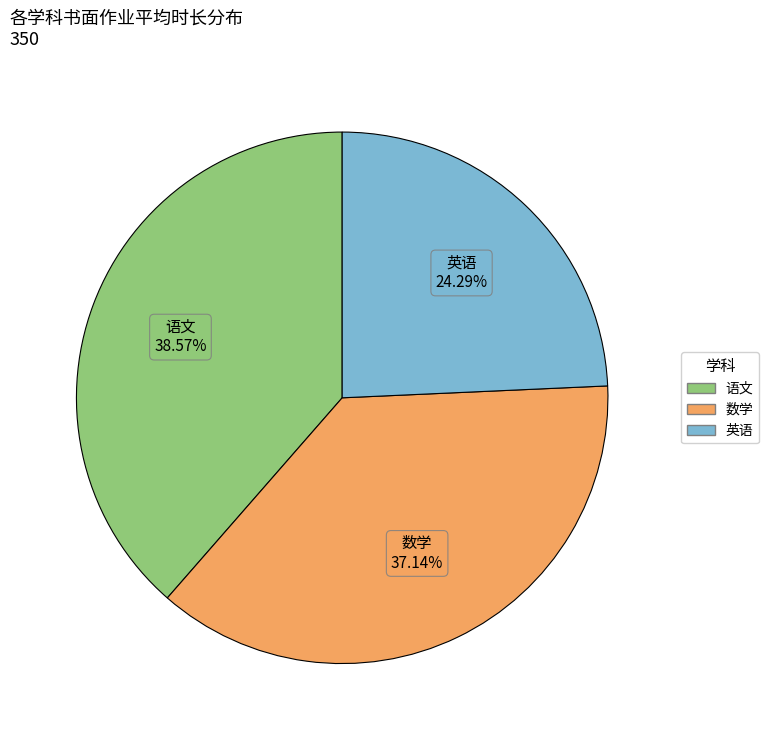

How many slices are in this pie chart?

3